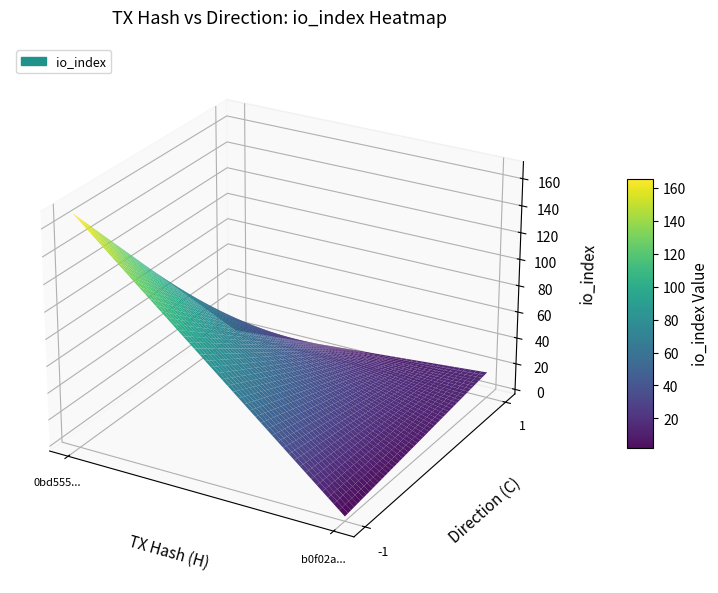

Reading right to left, list all the values displayed in this chart.

0bd55503e201f1096e0aacc8de22e8319b75735: io_index=169	direction=-1
b0f02a0708f199071c4d5a497a1b6acd5ec94c7: io_index=16	direction=1